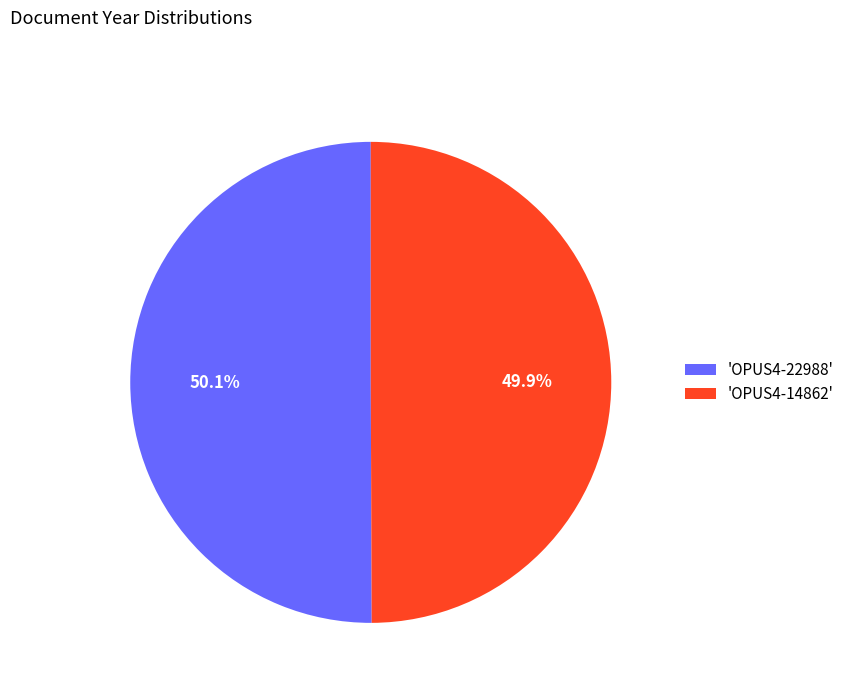

Is there any slice that represents more than half of the pie?

Yes